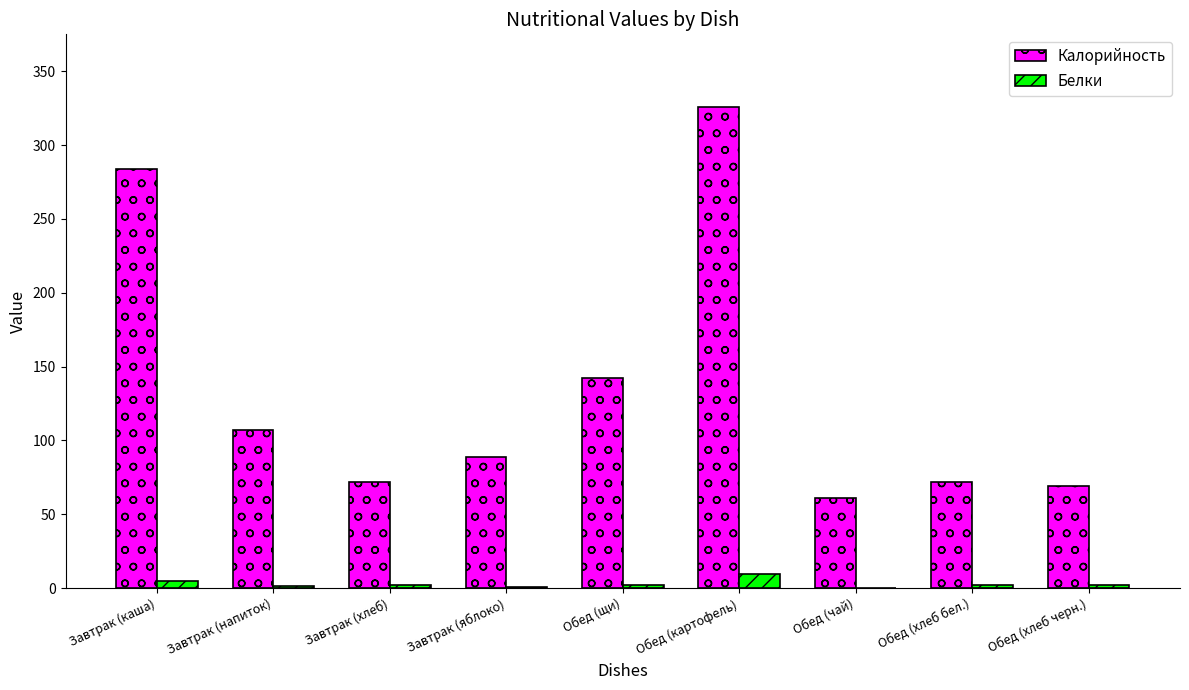

How many groups of bars are there?

9